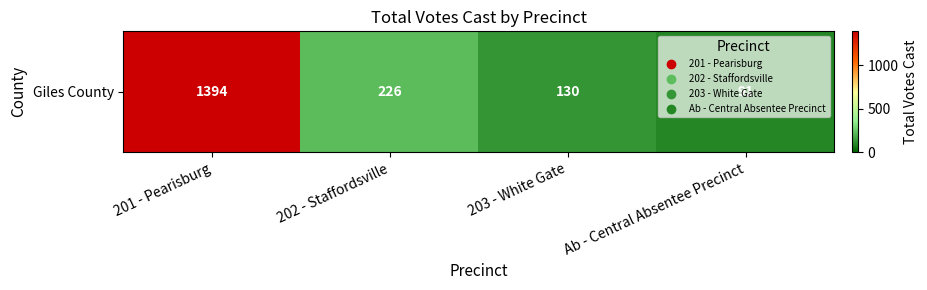

What is the ratio of the value at 201 - Pearisburg to the value at 203 - White Gate?

10.7